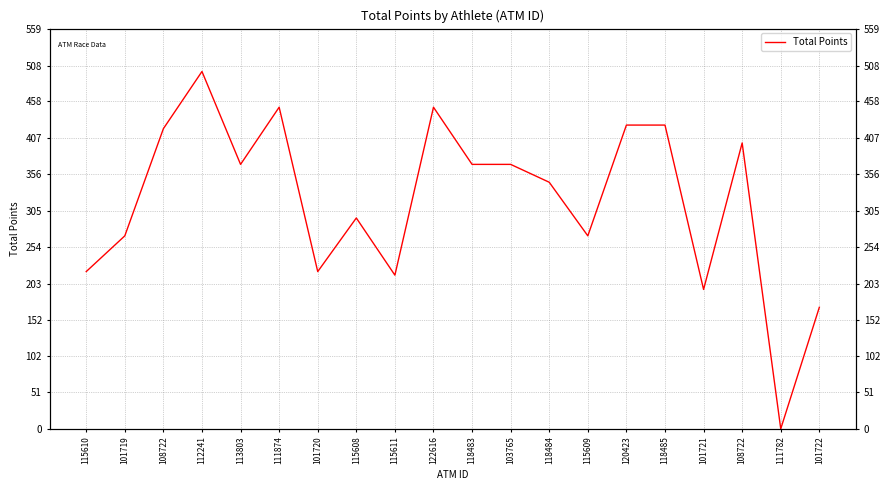

Which has a higher value, 118484 or 118485?

118485